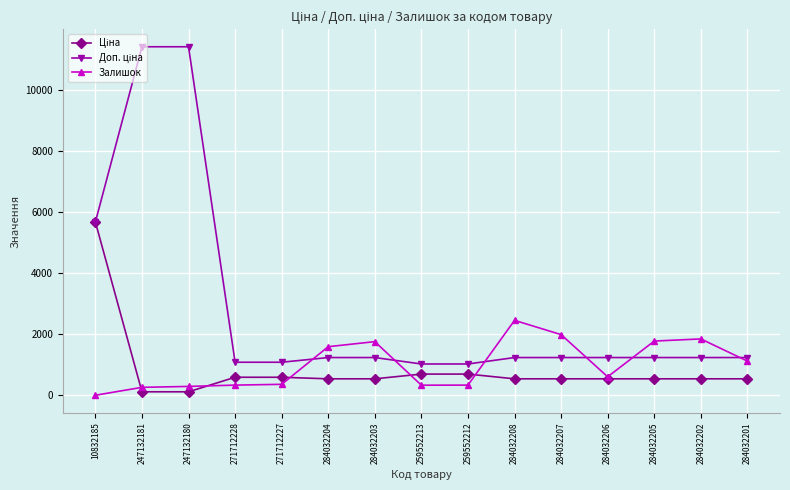

True or false: Залишок has a value of 699.9 at 284032204.

False